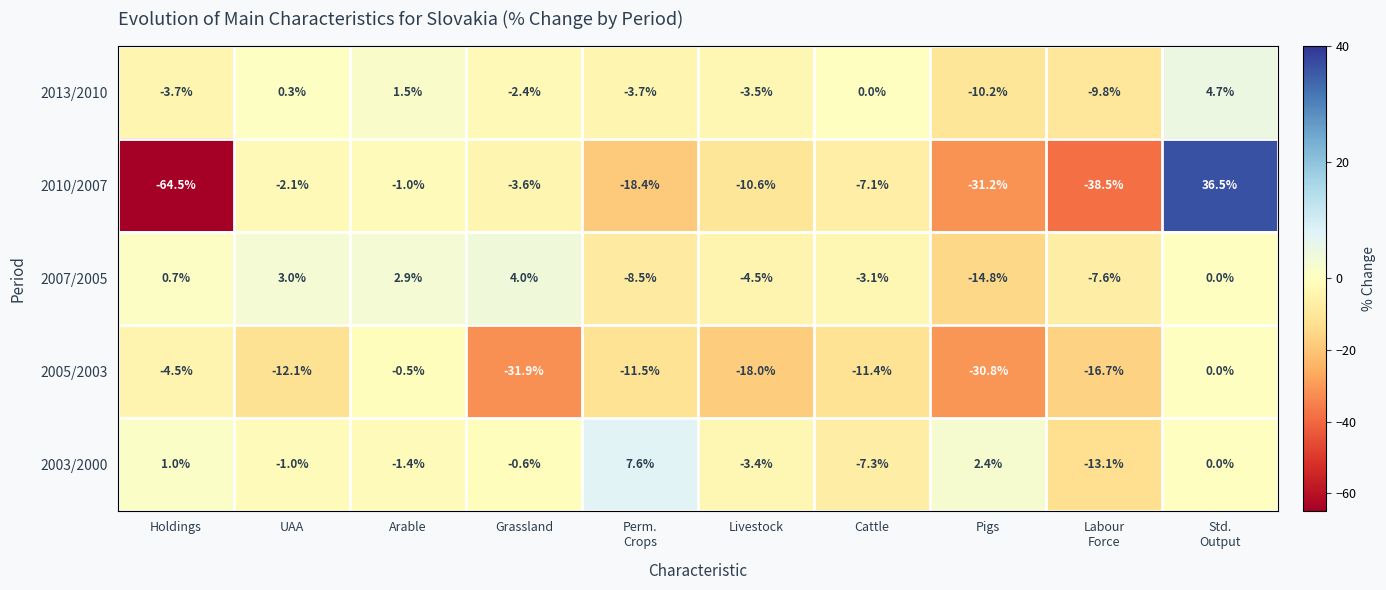

What is the minimum value shown in the chart?

-64.5